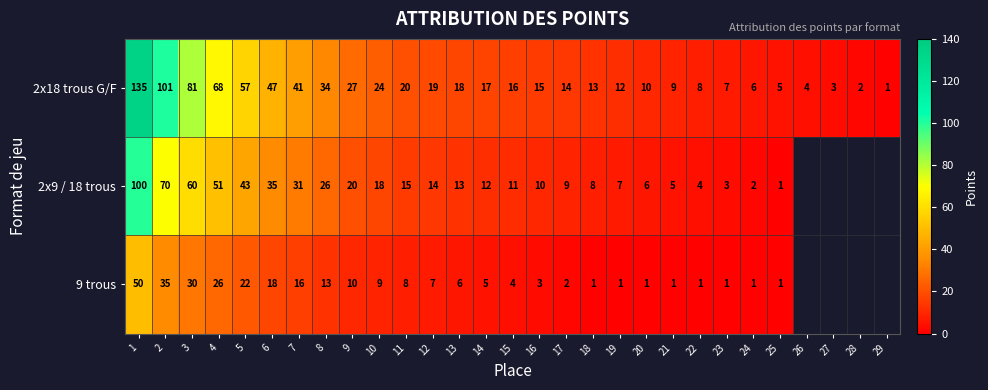

At which category is the sum across all series the highest?

1